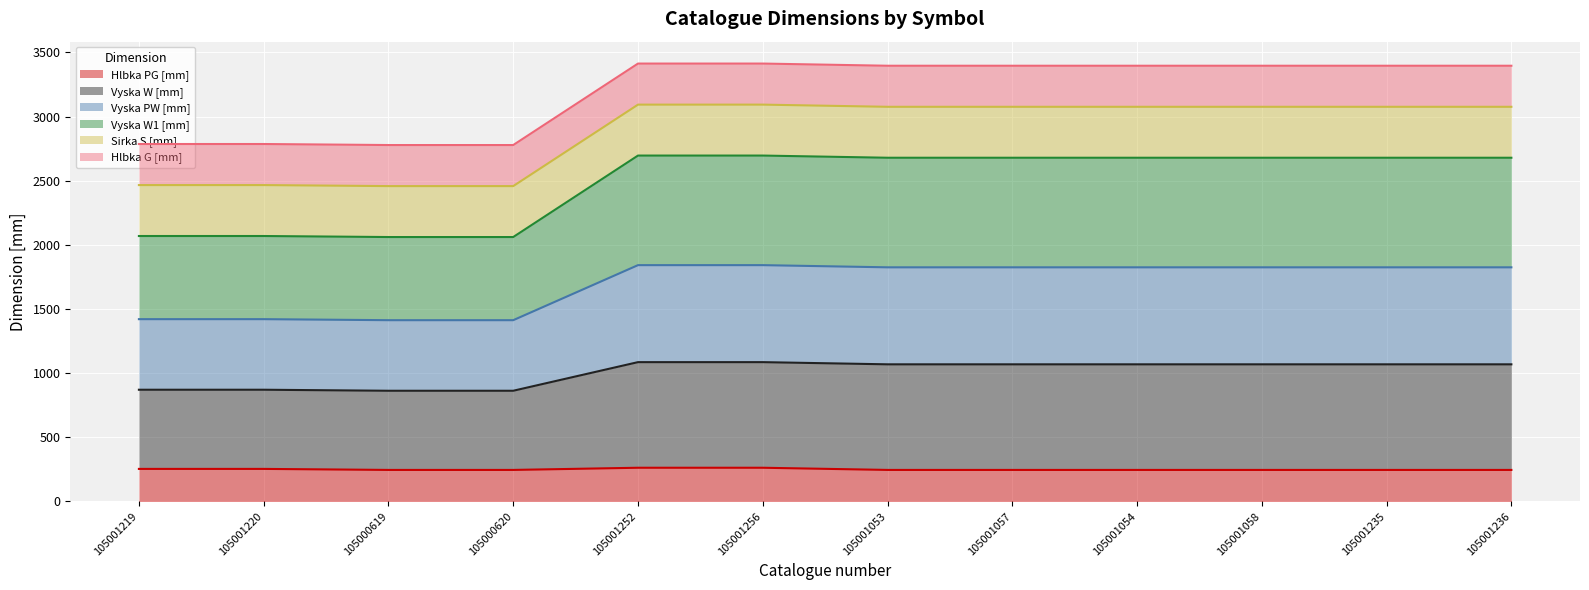

At which label does Vyska W1 [mm] reach its peak?

105001252